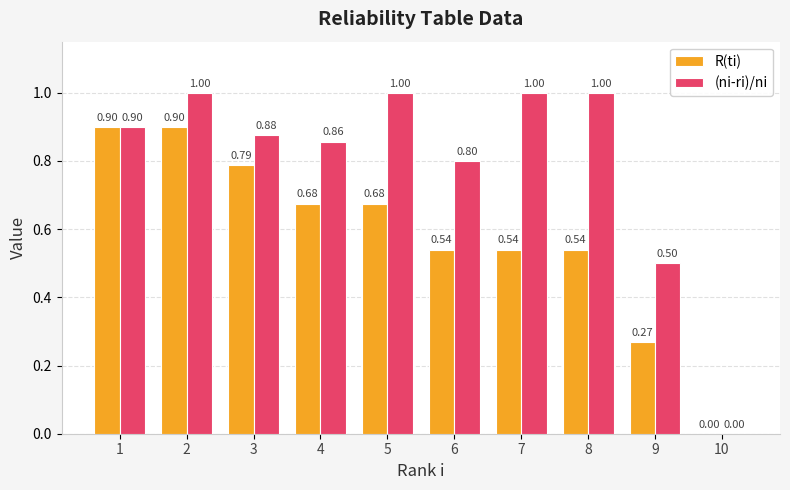

How many groups of bars are there?

10